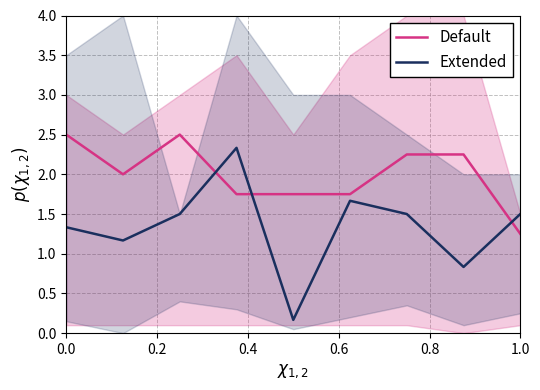

Which series ends up on top after the final intersection of Default and Extended?

Extended